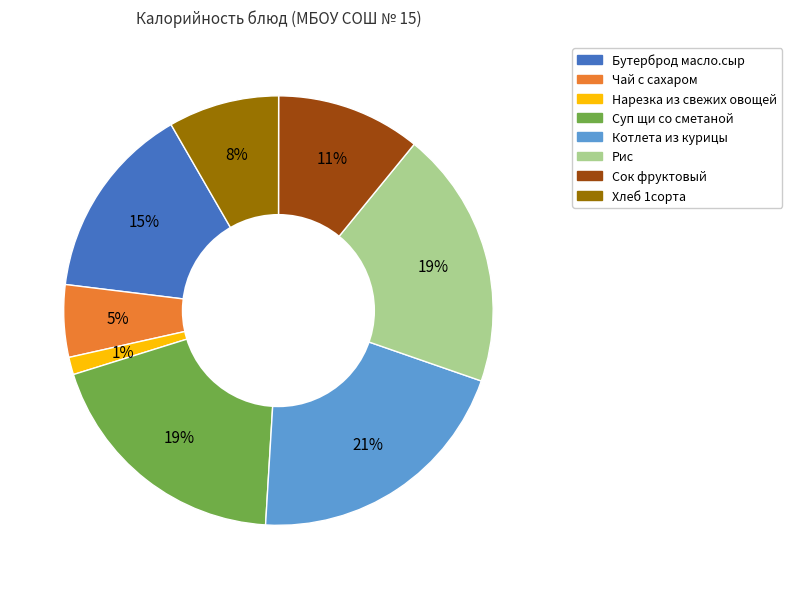

Which slice is the smallest?

Нарезка из свежих овощей